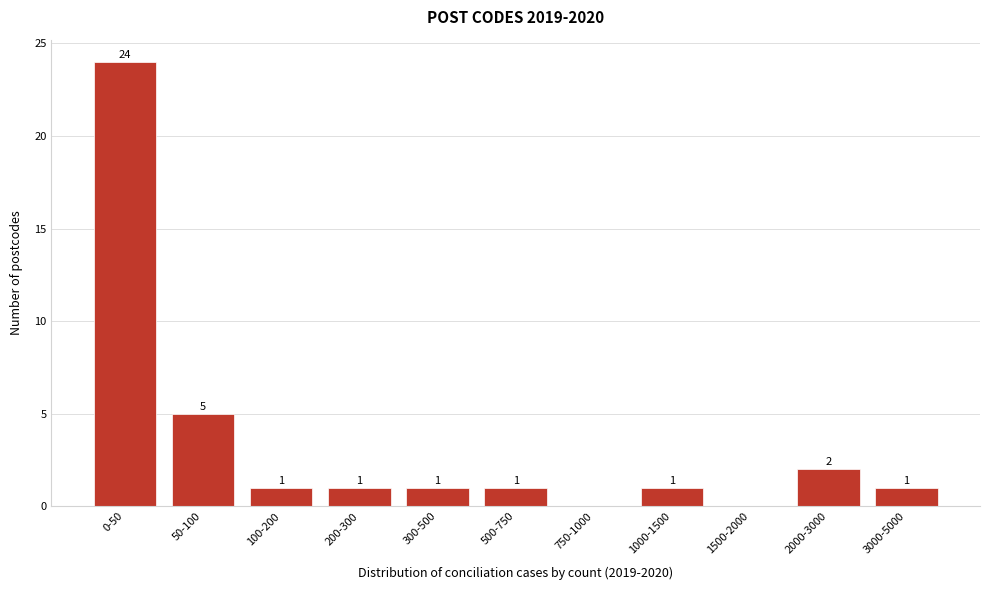

Reading right to left, transcribe all the data shown in this chart.

3000-5000=1	2000-3000=2	1500-2000=0	1000-1500=1	750-1000=0	500-750=1	300-500=1	200-300=1	100-200=1	50-100=5	0-50=24